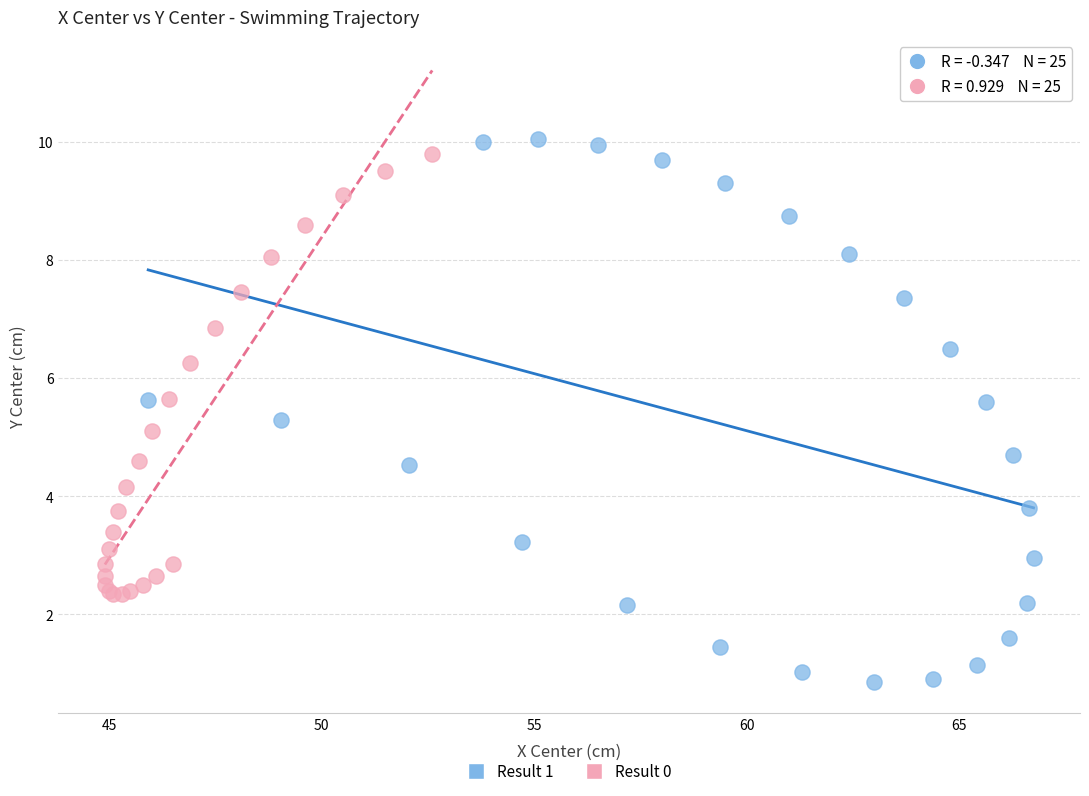

Which series contains the lowest Y value?

Result 1